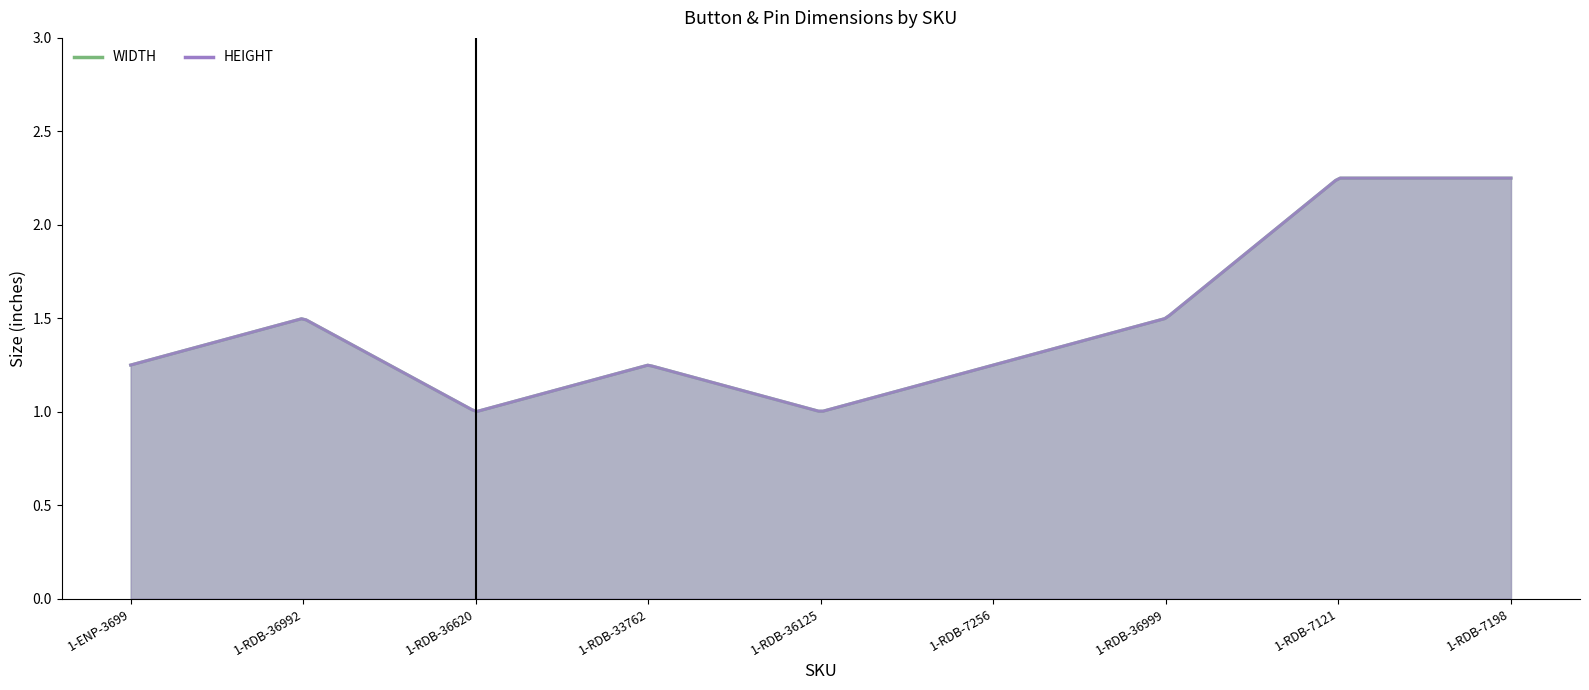

List the labels in order of HEIGHT value, smallest first.

1-RDB-36620, 1-RDB-36125, 1-ENP-3699, 1-RDB-33762, 1-RDB-7256, 1-RDB-36992, 1-RDB-36999, 1-RDB-7121, 1-RDB-7198